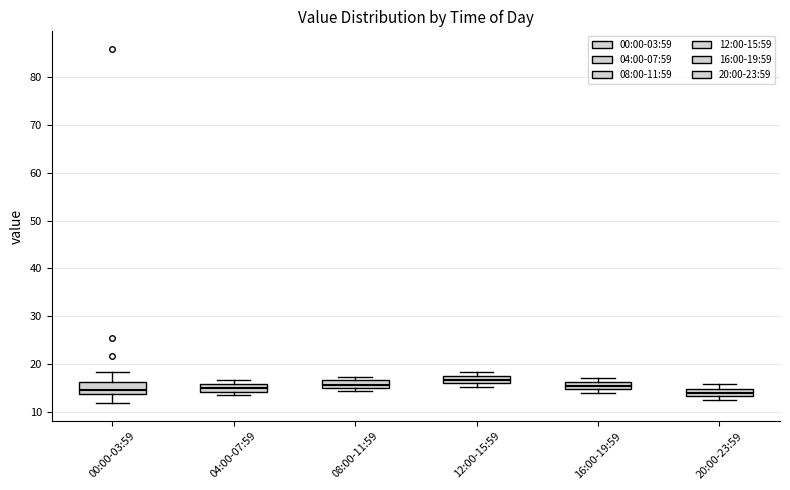

Where does the lower whisker of the box for 00:00-03:59 end on the y-axis? The values are not printed on the chart, so give them approximately, as read against the axis.

12